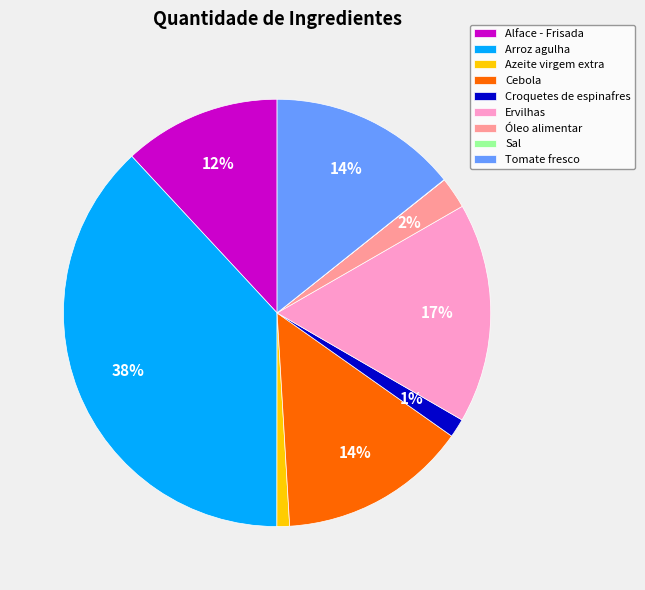

To the nearest percent, what is the difference between the largest and smallest slice percentages?

38%